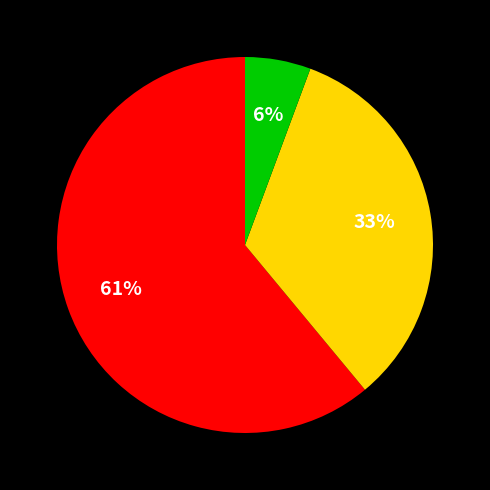

Is there a majority slice in this chart?

Yes